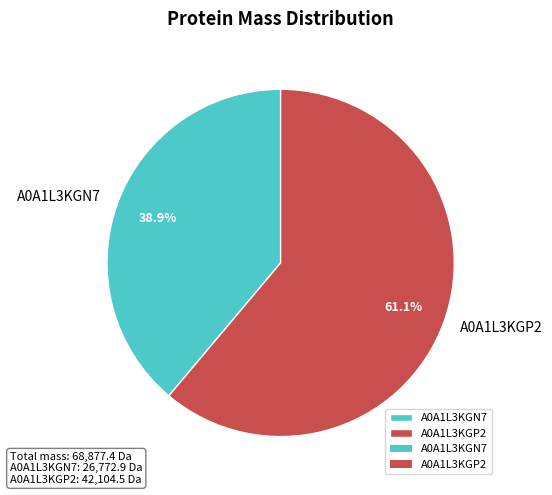

To the nearest percent, what is the difference between the largest and smallest slice percentages?

22%